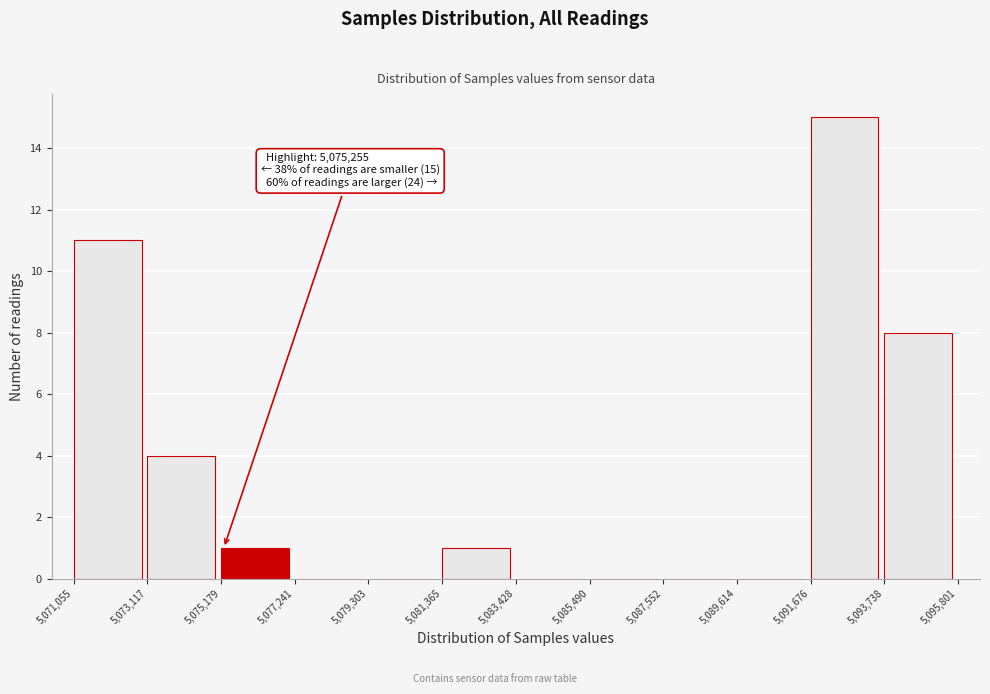

Over which range of the x-axis is the bar tallest?

5,091,676 to 5,093,738